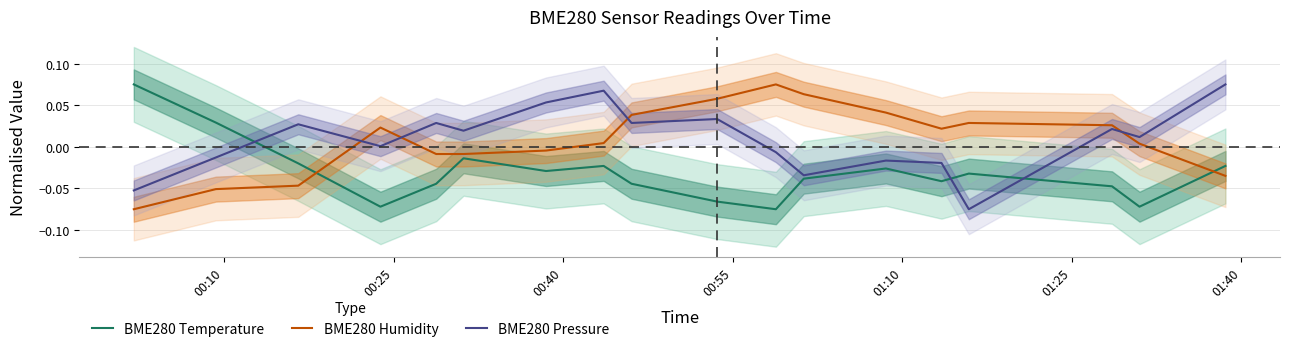

At how many categories does at least one series exceed 0?

18